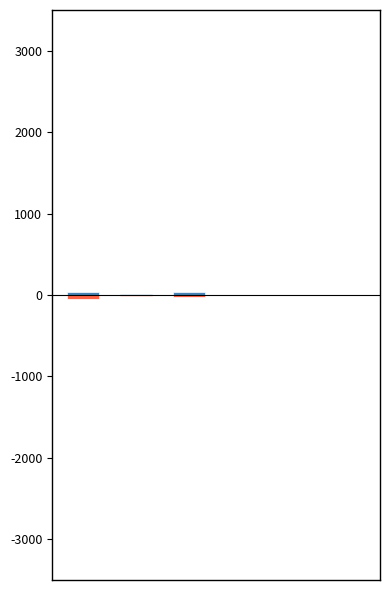

Count the number of data series in this chart.

2